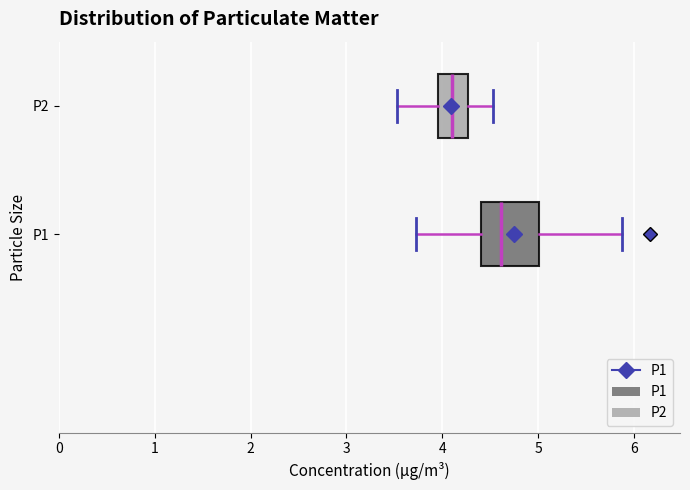

Reading bottom to top, read every box against the x-axis: the position of its median line, the range the box covers, and the ends of its whiskers. The values are not printed on the chart, so give them approximately, as read against the axis.

P1: median 4.6, box 4.4 to 5.0, whiskers 3.7 to 5.9
P2: median 4.1, box 4.0 to 4.3, whiskers 3.5 to 4.5